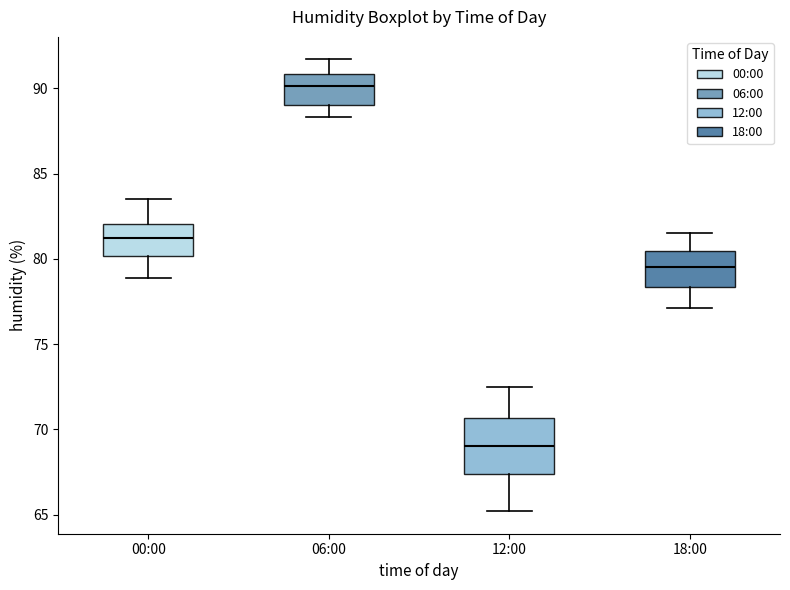

Reading left to right, read every box against the y-axis: the position of its median line, the range the box covers, and the ends of its whiskers. The values are not printed on the chart, so give them approximately, as read against the axis.

00:00: median 81.5, box 80.0 to 82.0, whiskers 79.0 to 83.5
06:00: median 90.0, box 89.0 to 91.0, whiskers 88.5 to 91.5
12:00: median 69.0, box 67.5 to 70.5, whiskers 65.0 to 72.5
18:00: median 79.5, box 78.5 to 80.5, whiskers 77.0 to 81.5